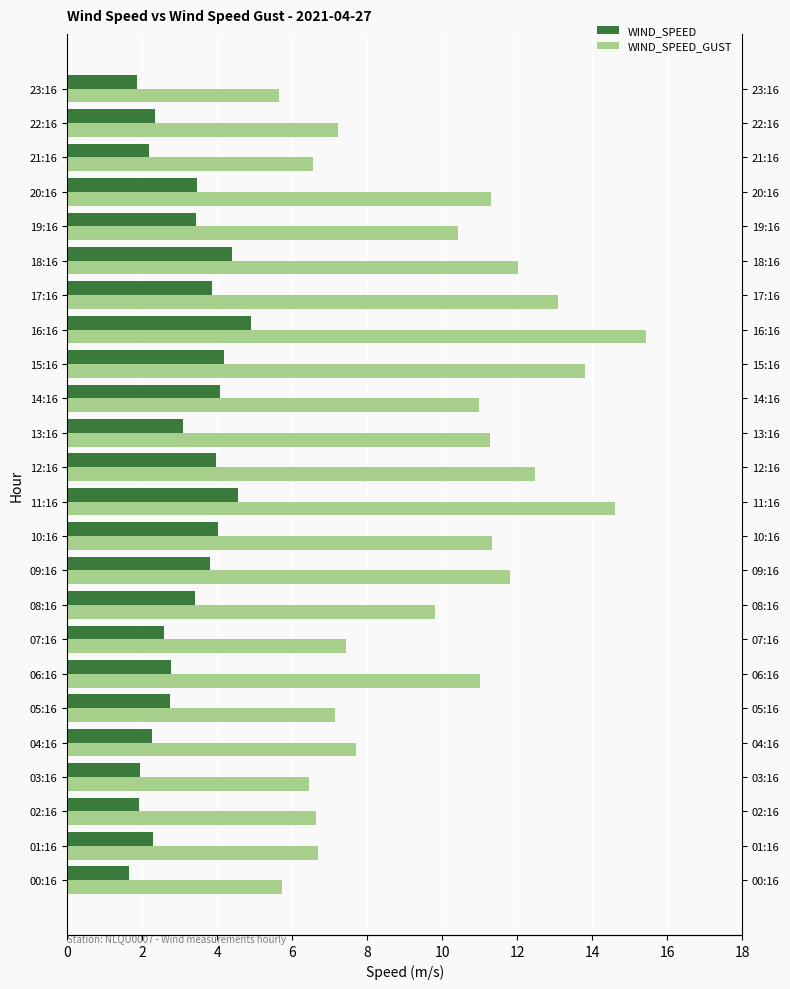

At how many categories does at least one series exceed 9?

14